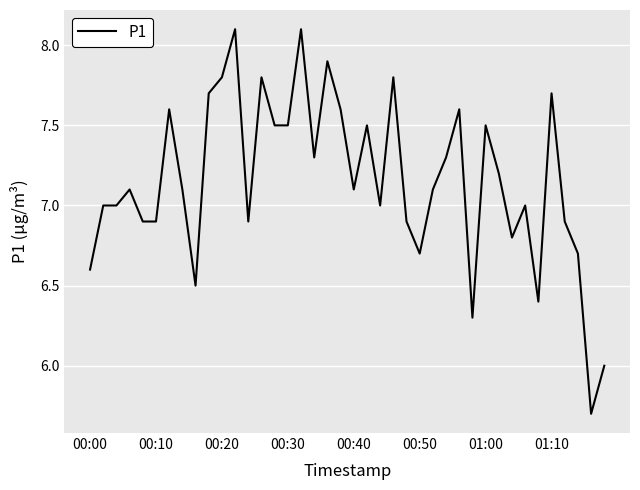

What is the greatest value displayed?

8.1